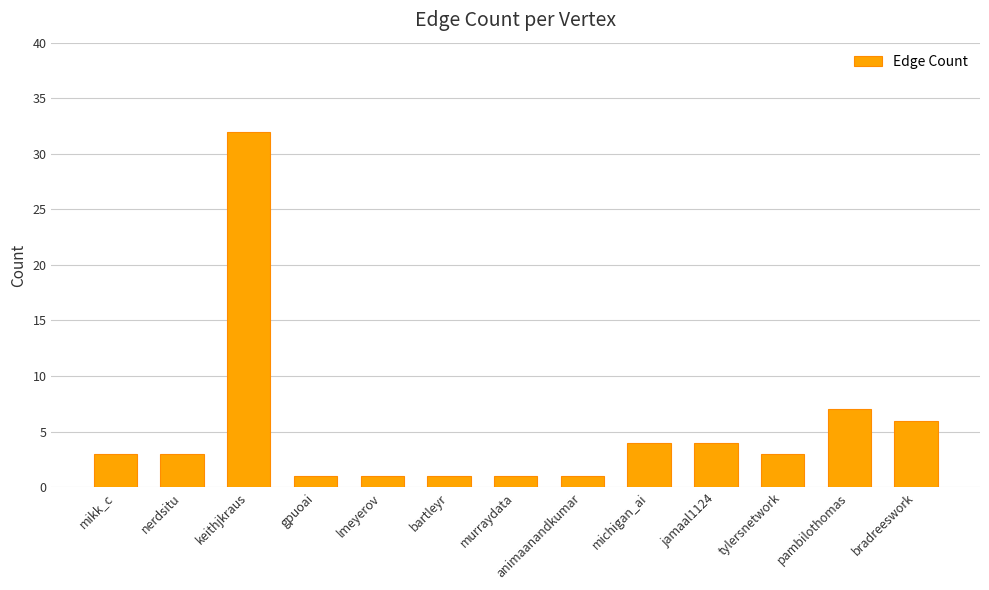

What is the value of the 4th bar from the left?

1